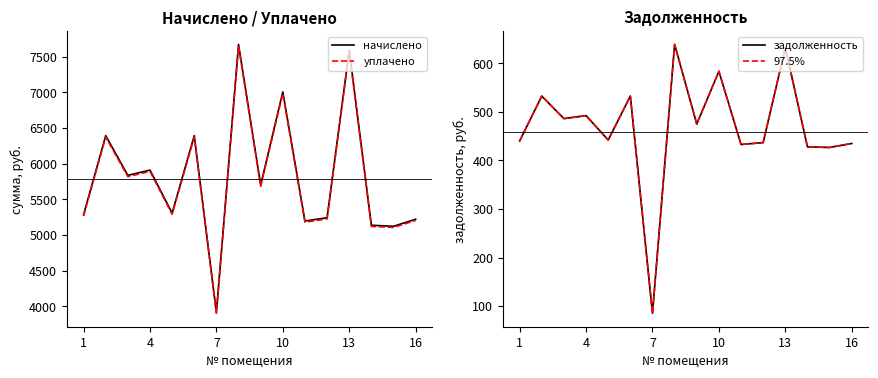

The value of 97.5% at 1 is 685.1. True or false?

False